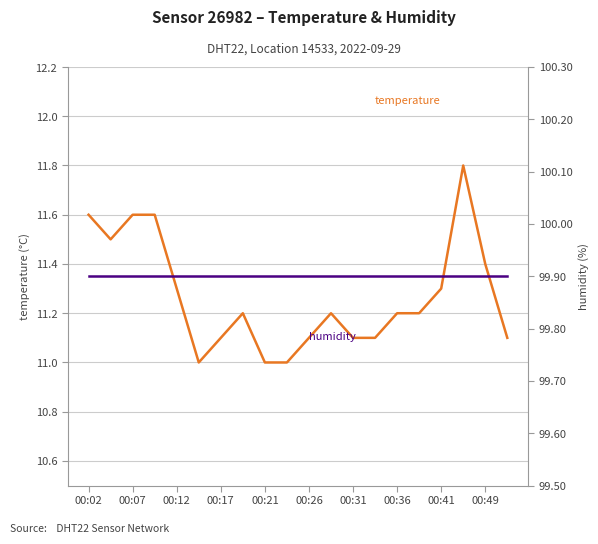

Read the temperature value at 00:36.

11.2